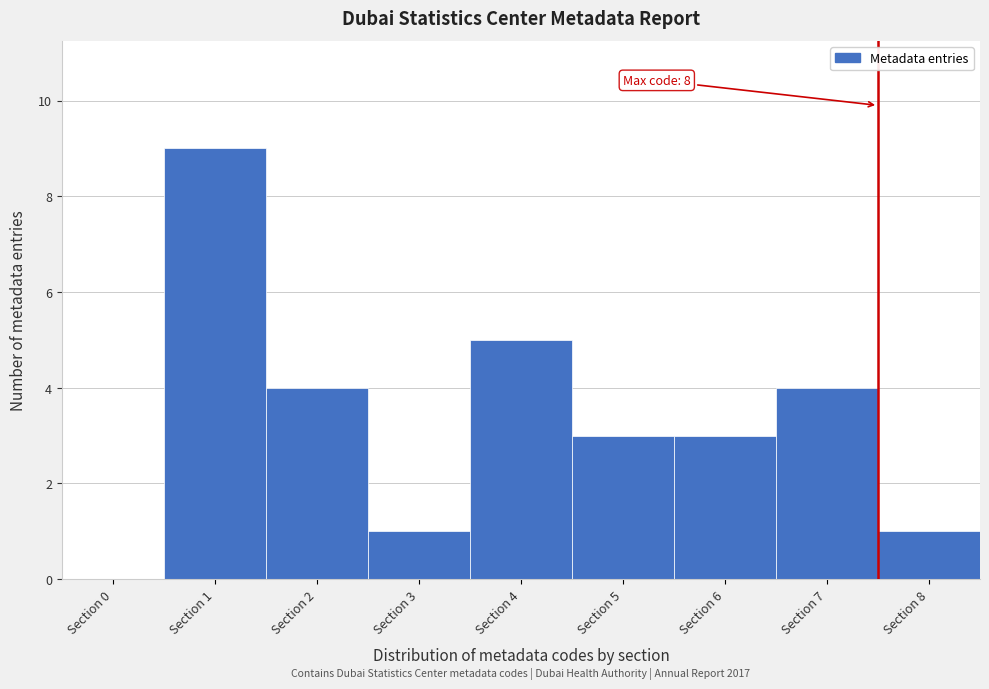

Reading left to right, what are all the values shown in this chart?

Section 0=0	Section 1=9	Section 2=4	Section 3=1	Section 4=5	Section 5=3	Section 6=3	Section 7=4	Section 8=1